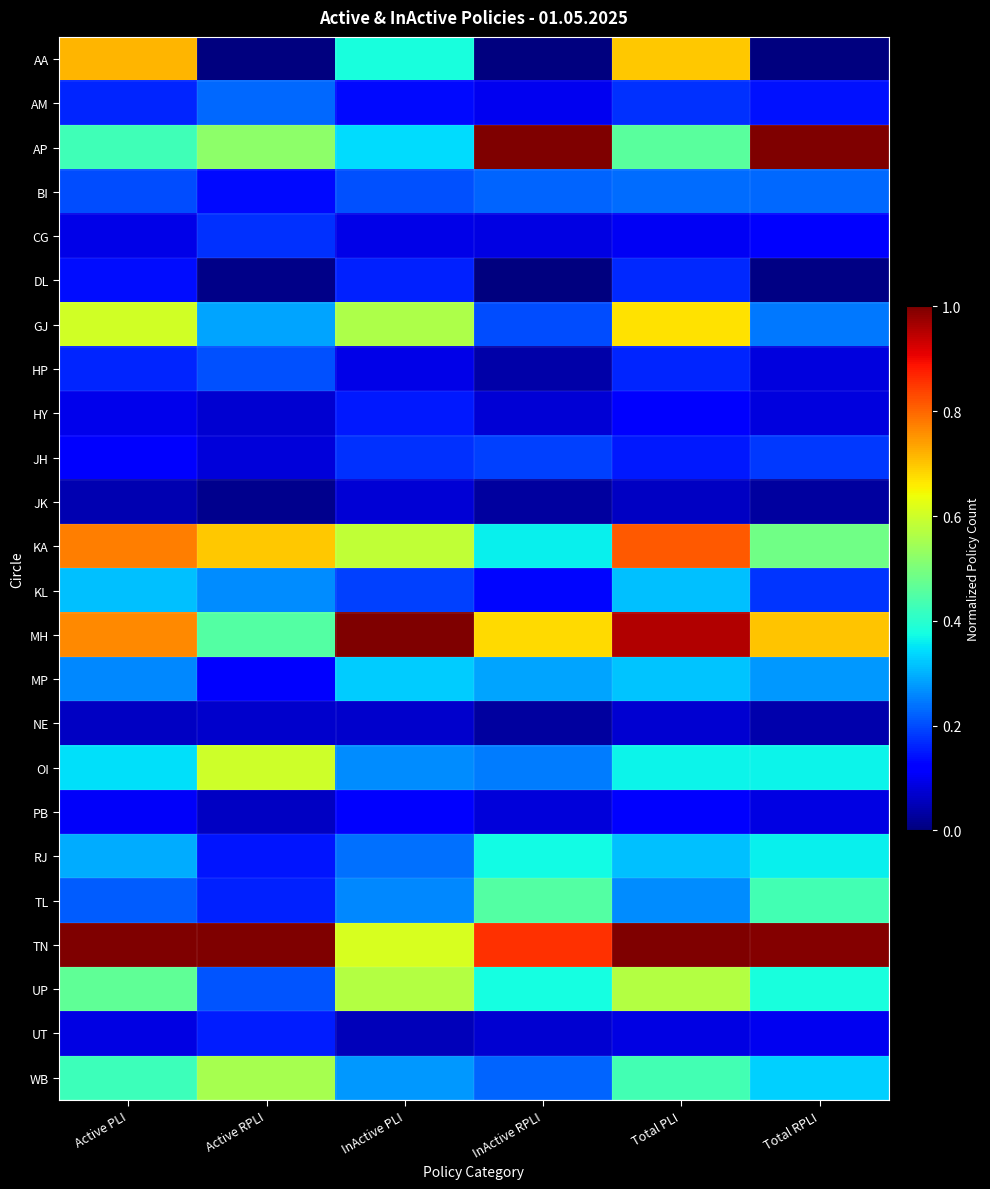

Between Total RPLI and Total PLI, which is larger?

Total PLI